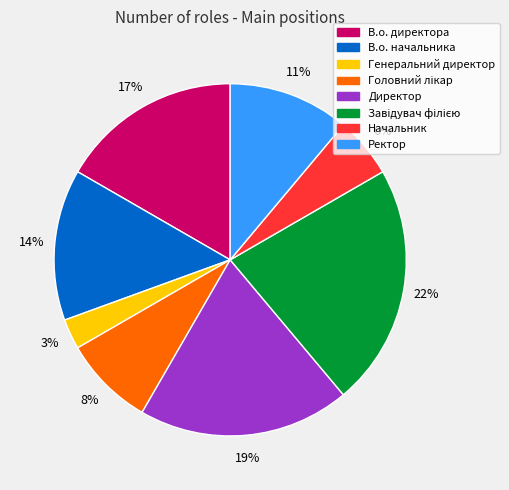

Which slice is the smallest?

Генеральний директор